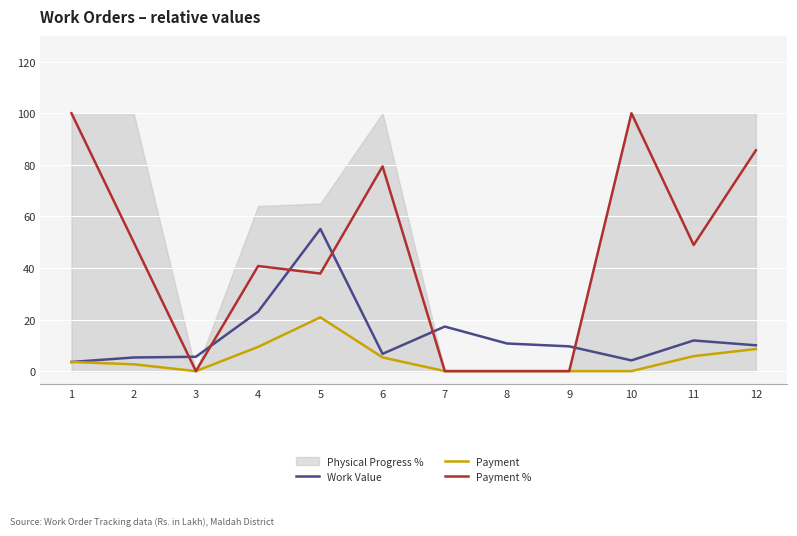

In Payment %, how many points are higher than both neighbors (excluding endpoints)?

3